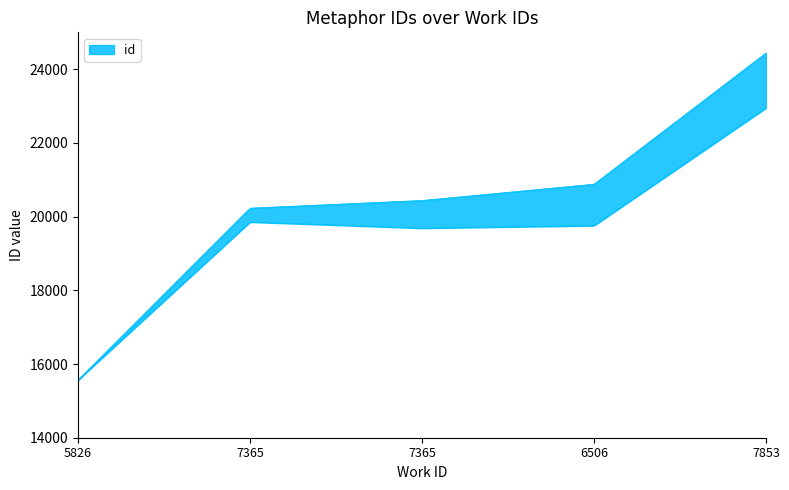

True or false: the data shows 6587 at 7853.

False